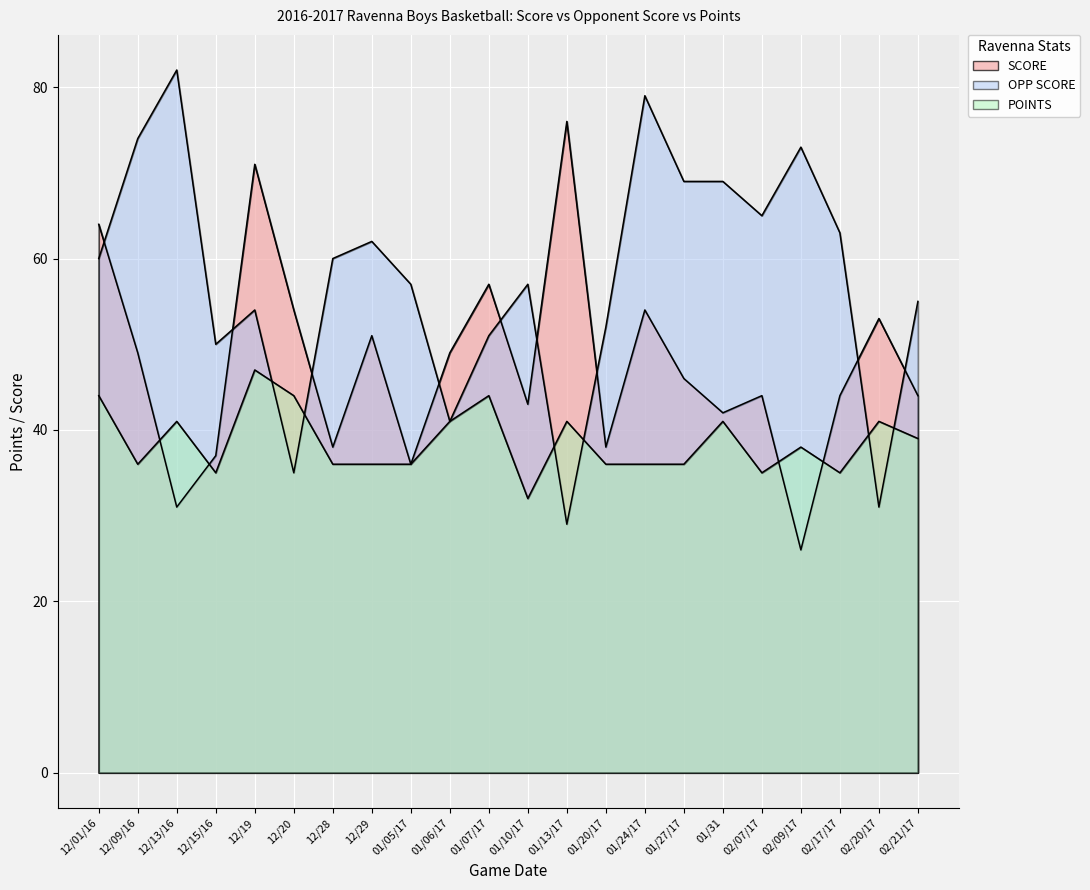

Which series has the largest total across all categories?

OPP SCORE